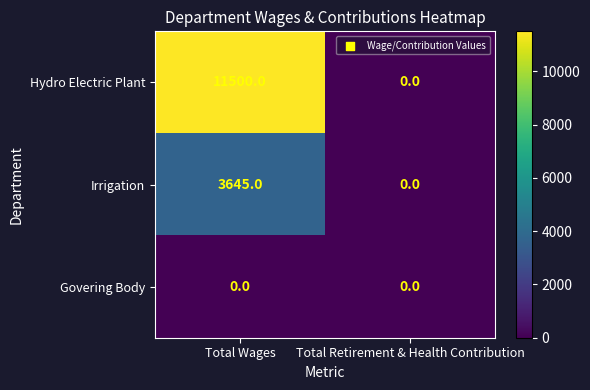

What is the total value across all series at Total Wages?

15145